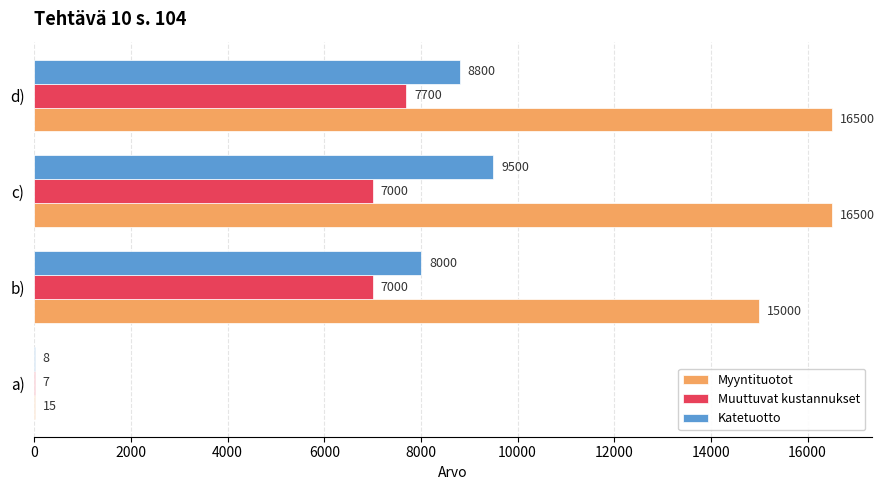

What is the sum of the Katetuotto values at a) and d)?

8808